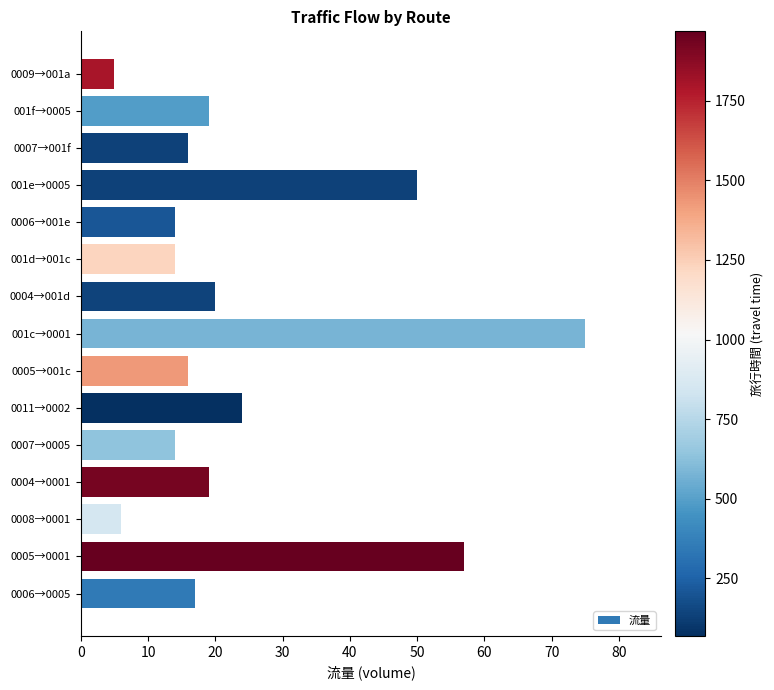

What is the smallest value displayed?

5